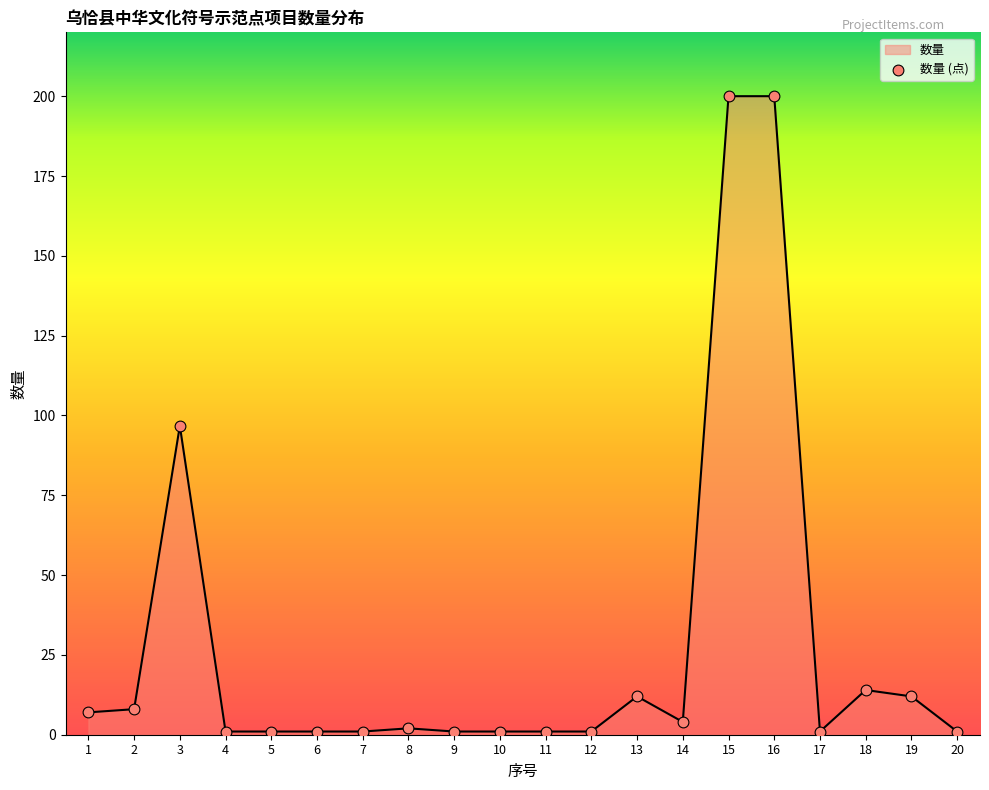

What is the ratio of the value at 1 to the value at 2?

0.9